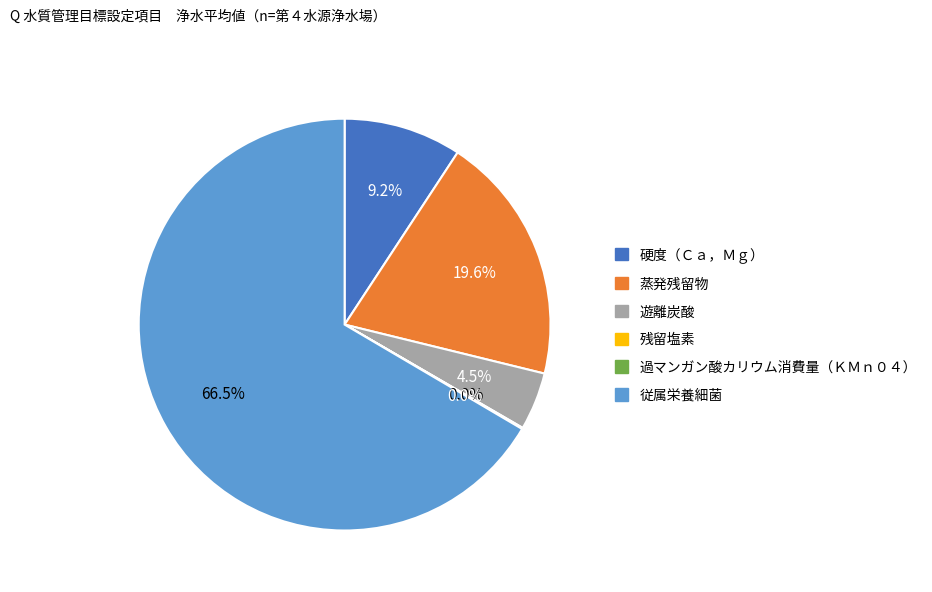

Which category has the biggest portion of the pie?

従属栄養細菌